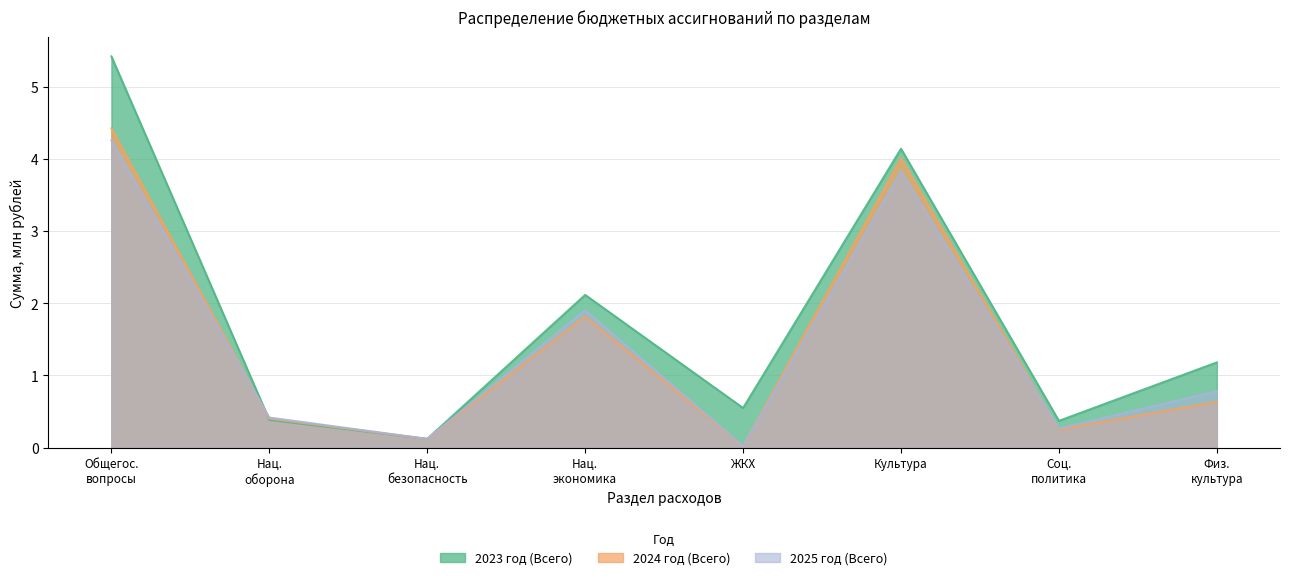

The 2023 год (Всего) series shows 5.4 at Общегос. вопросы. True or false?

True